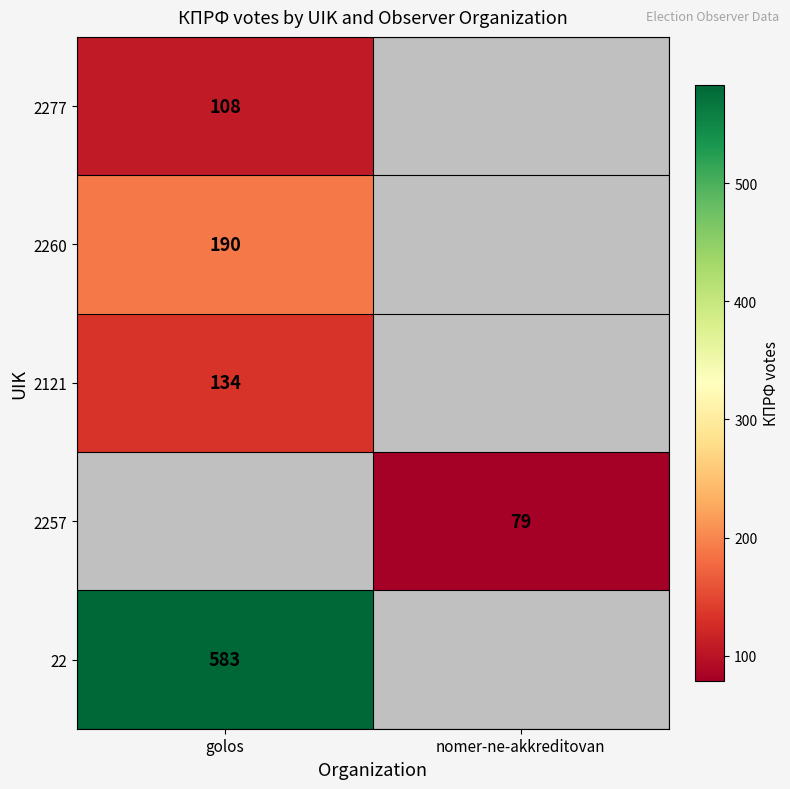

Which label corresponds to the smallest value in the chart?

nomer-ne-akkreditovan